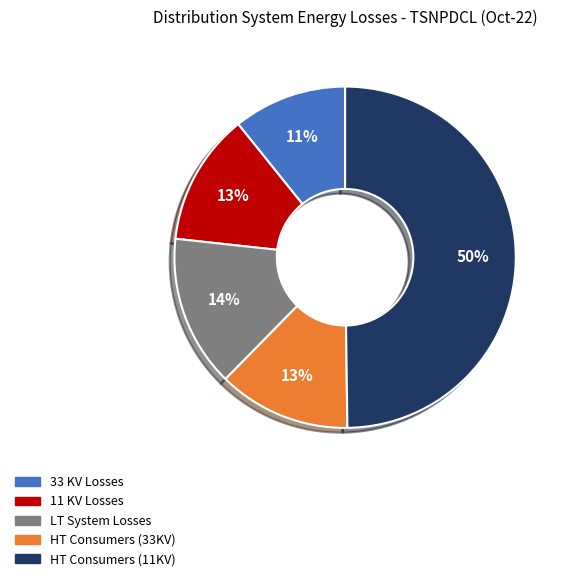

To the nearest percent, what is the difference between the largest and smallest slice percentages?

39%